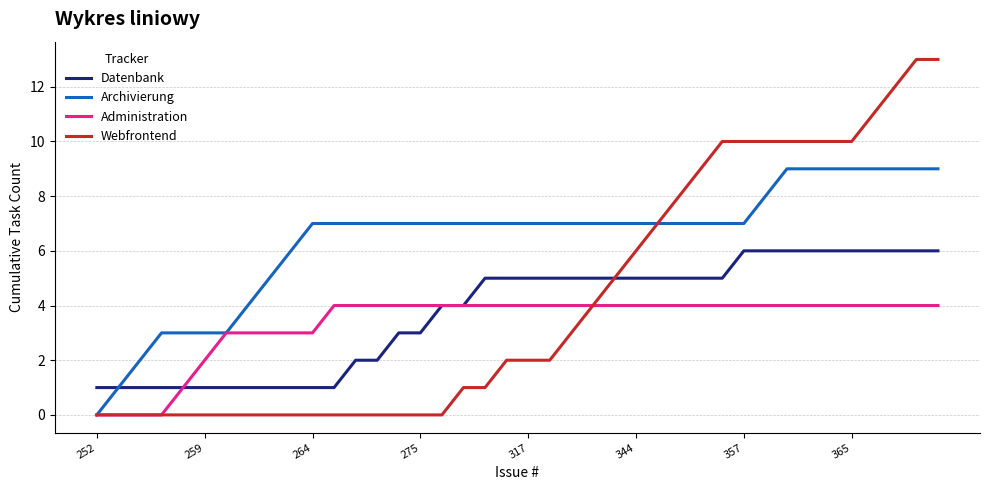

Which series has the widest spread of values?

Webfrontend